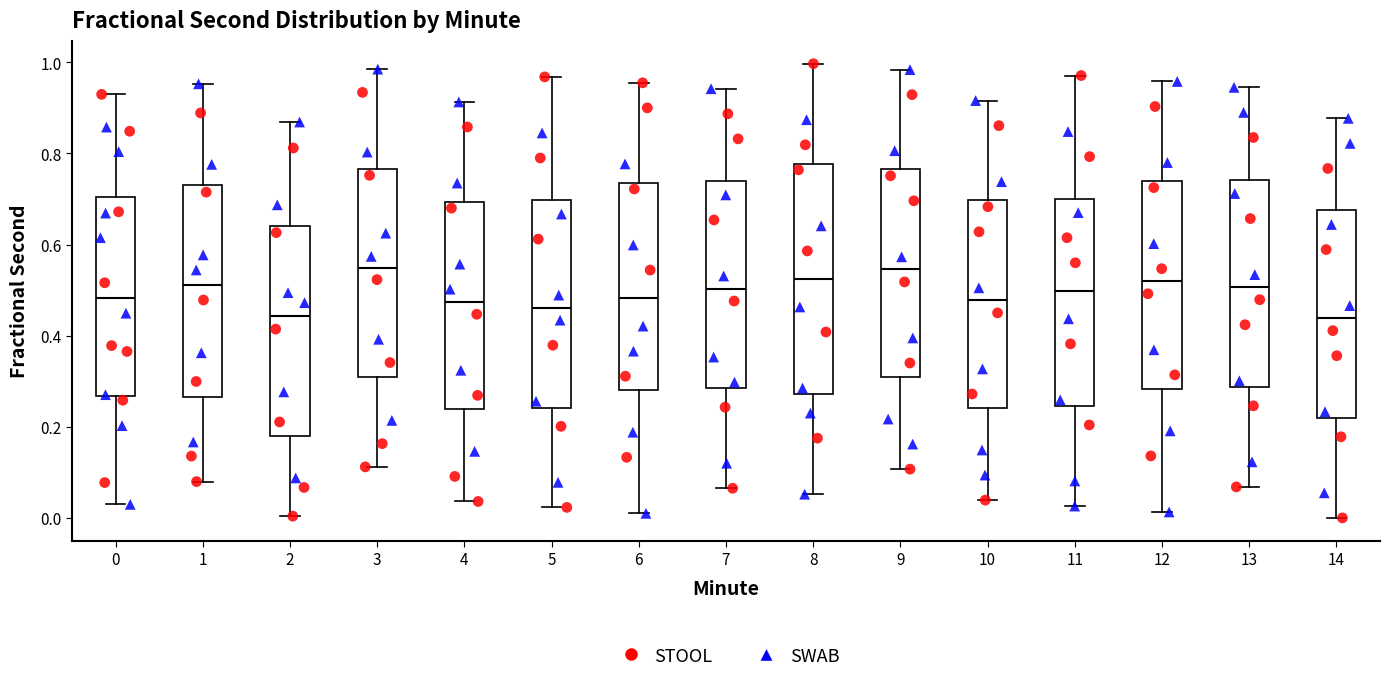

Where does the lower whisker of the box at x = 5 end on the y-axis? The values are not printed on the chart, so give them approximately, as read against the axis.

0.02